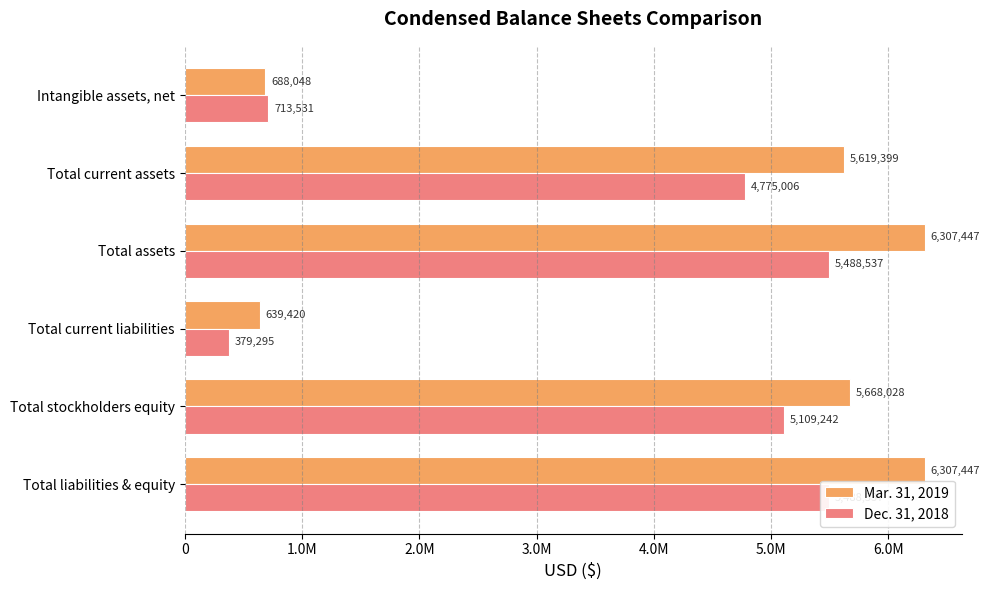

What is the minimum value for Dec. 31, 2018?

379295